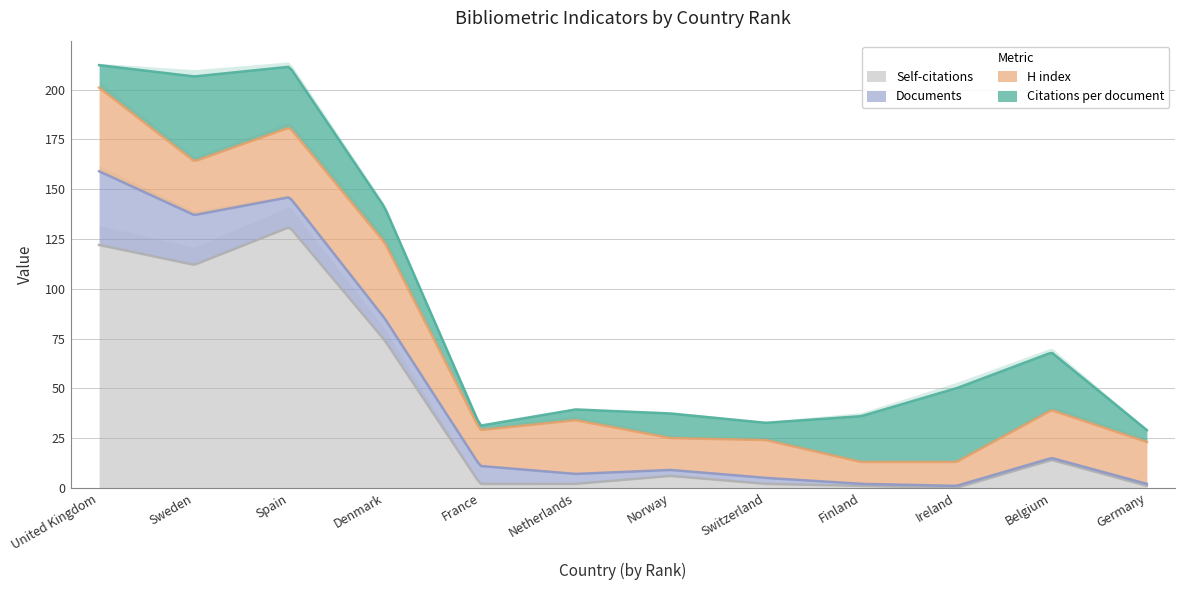

Which category has the highest value across all series?

Spain